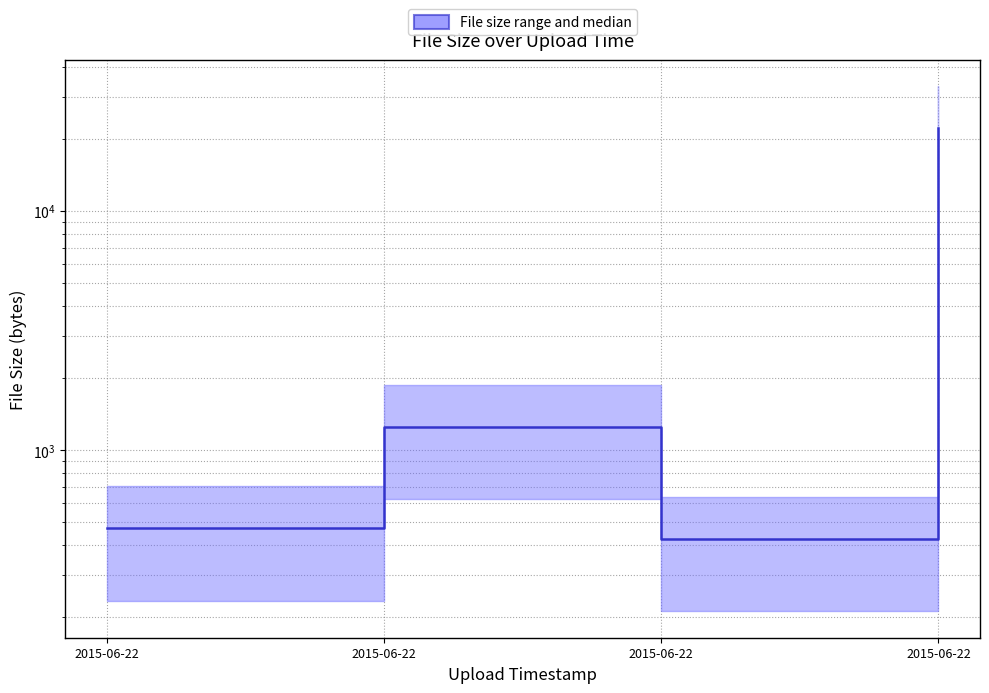

Is it true that the value at 2015-06-22 is 22113?

True